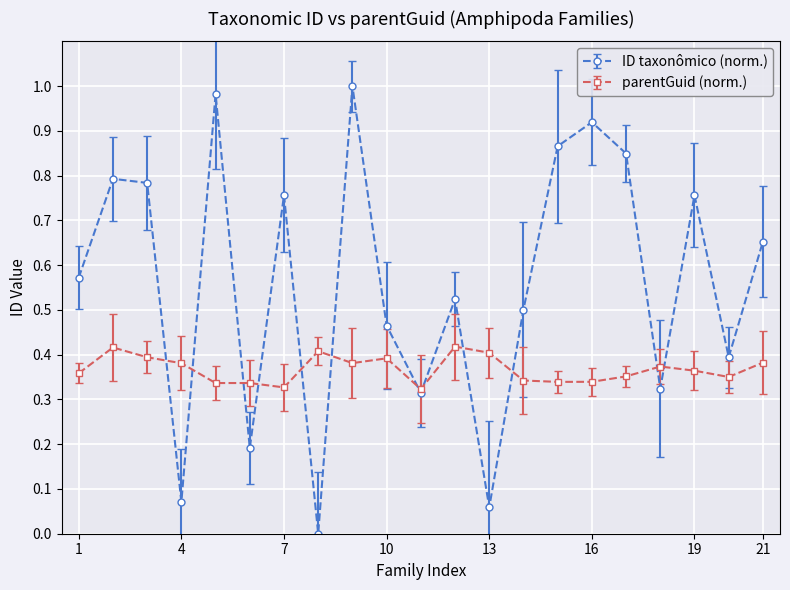

Rank the series by their maximum value, from highest to lowest.

ID taxonômico (norm.), parentGuid (norm.)